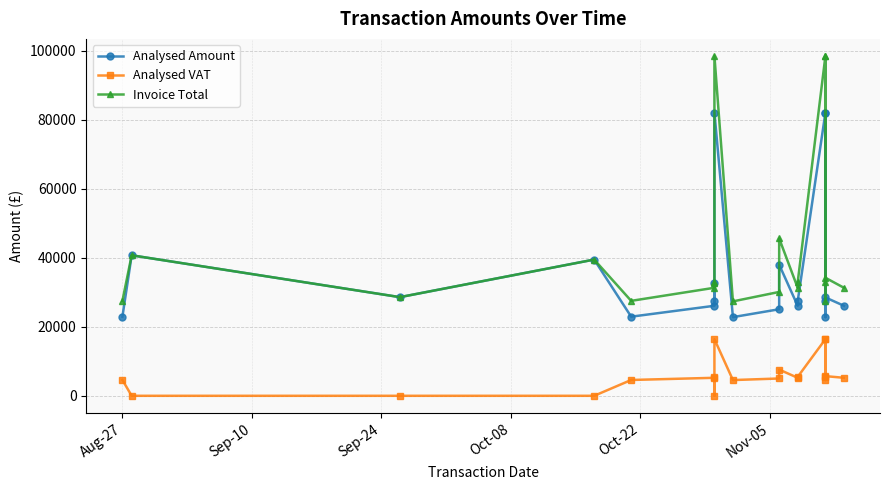

What position from the left is Oct-22?

5